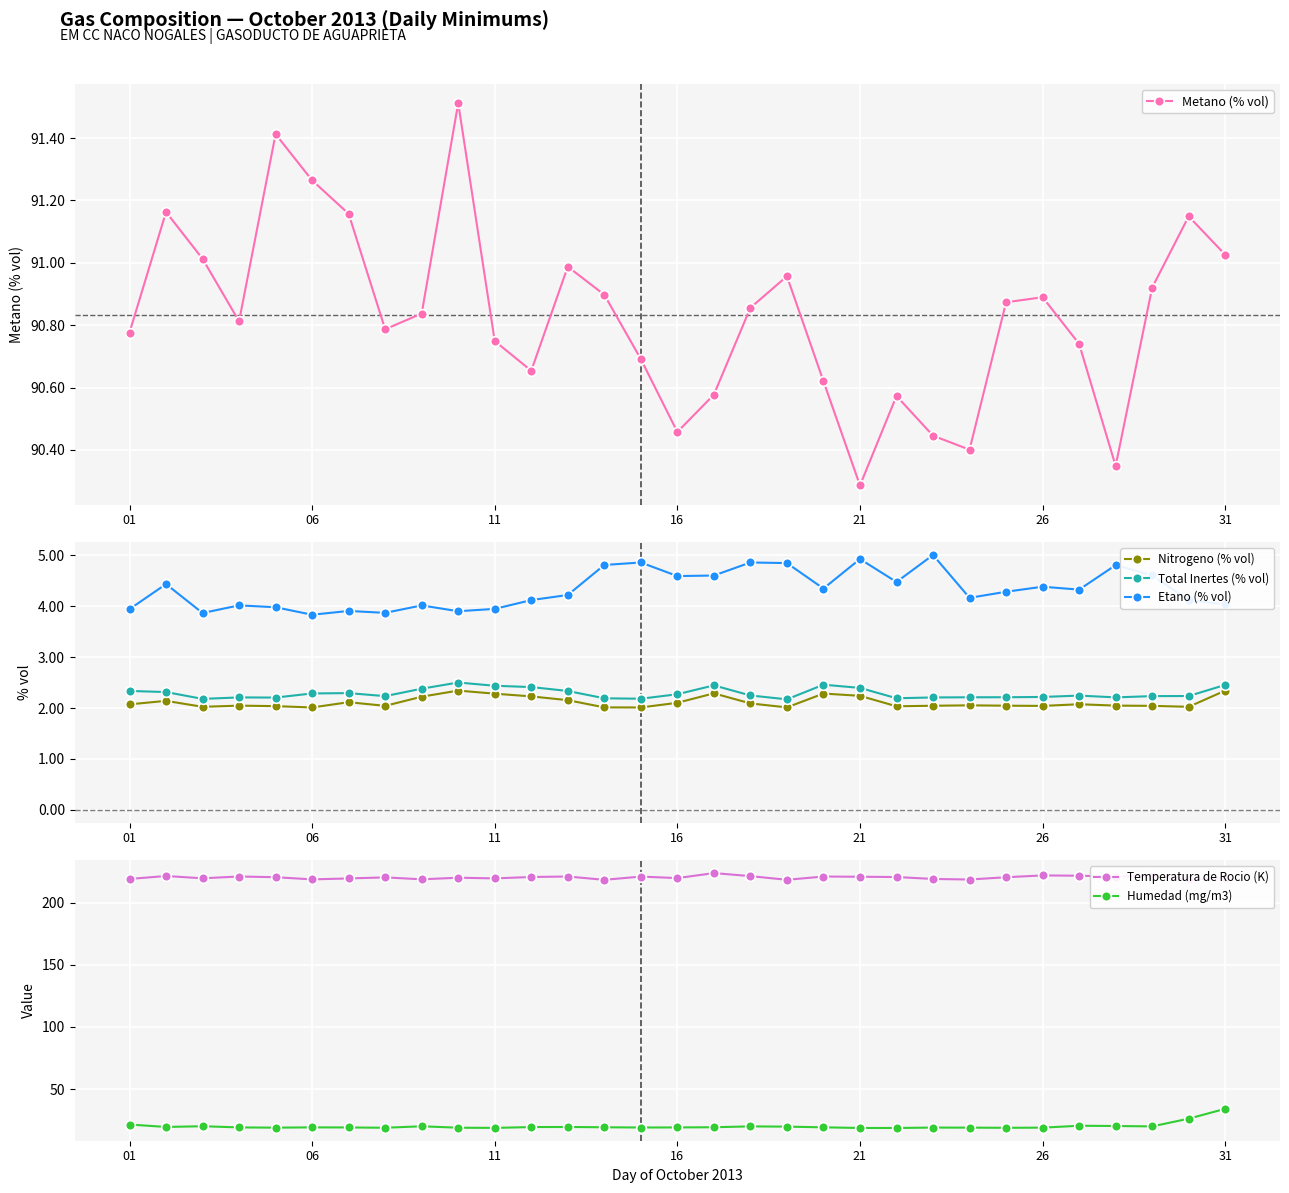

What is the smallest value displayed?

2.0